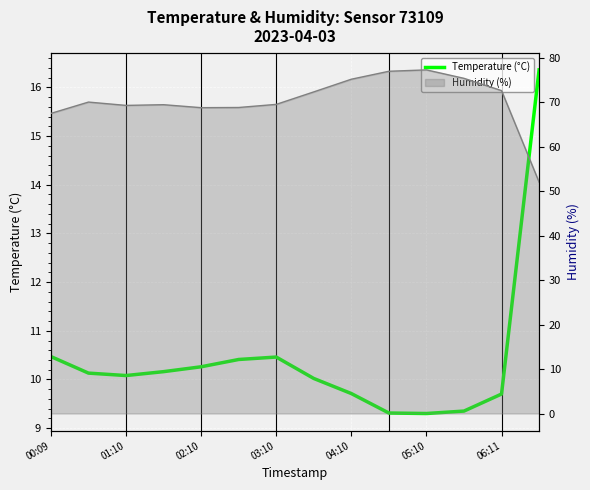

How many lines are shown in the chart?

1